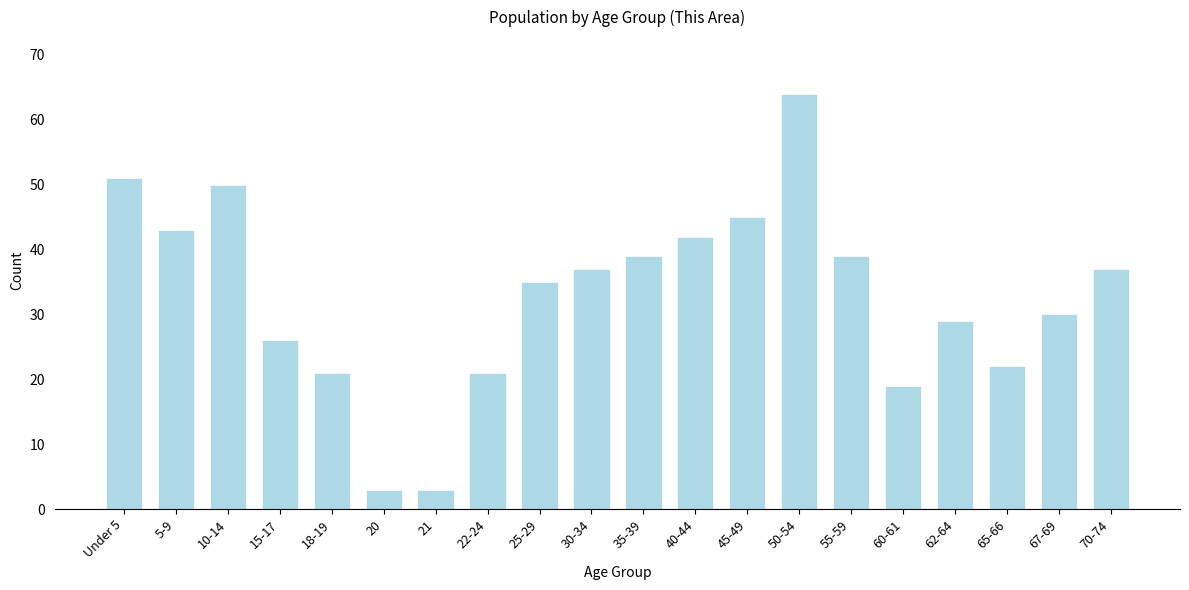

Reading left to right, extract all data points from this chart.

Under 5=51	5-9=43	10-14=50	15-17=26	18-19=21	20=3	21=3	22-24=21	25-29=35	30-34=37	35-39=39	40-44=42	45-49=45	50-54=64	55-59=39	60-61=19	62-64=29	65-66=22	67-69=30	70-74=37